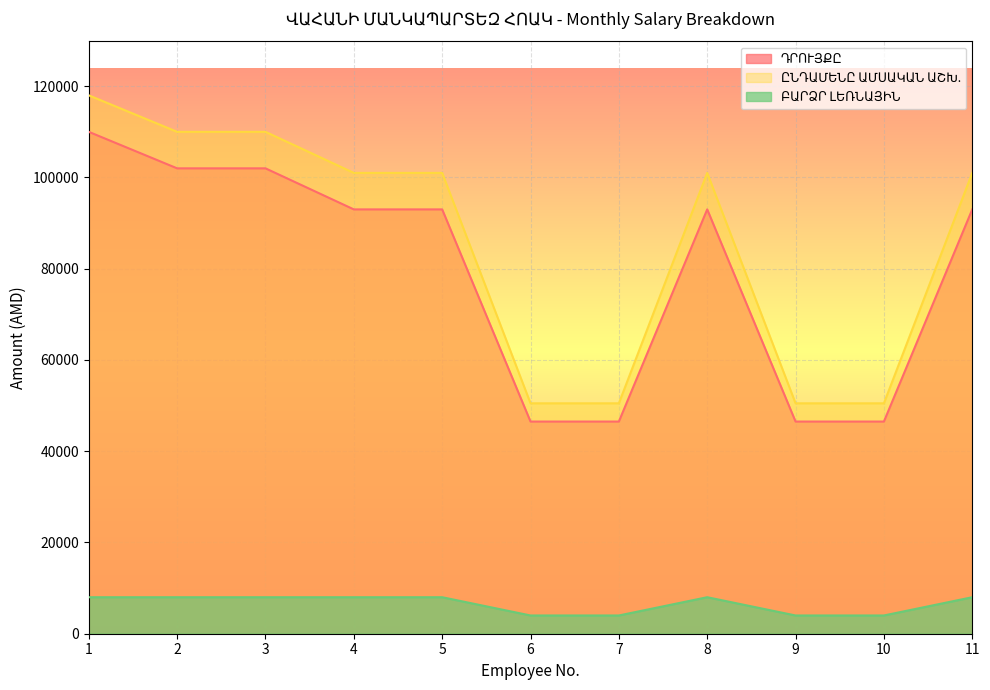

True or false: ԸՆԴԱՄԵՆԸ ԱՄՍԱԿԱՆ ԱՇԽԱՏԱՎԱՐՁ and ԲԱՐՁՐ ԼԵՌՆԱՅԻՆ cross at least once.

False